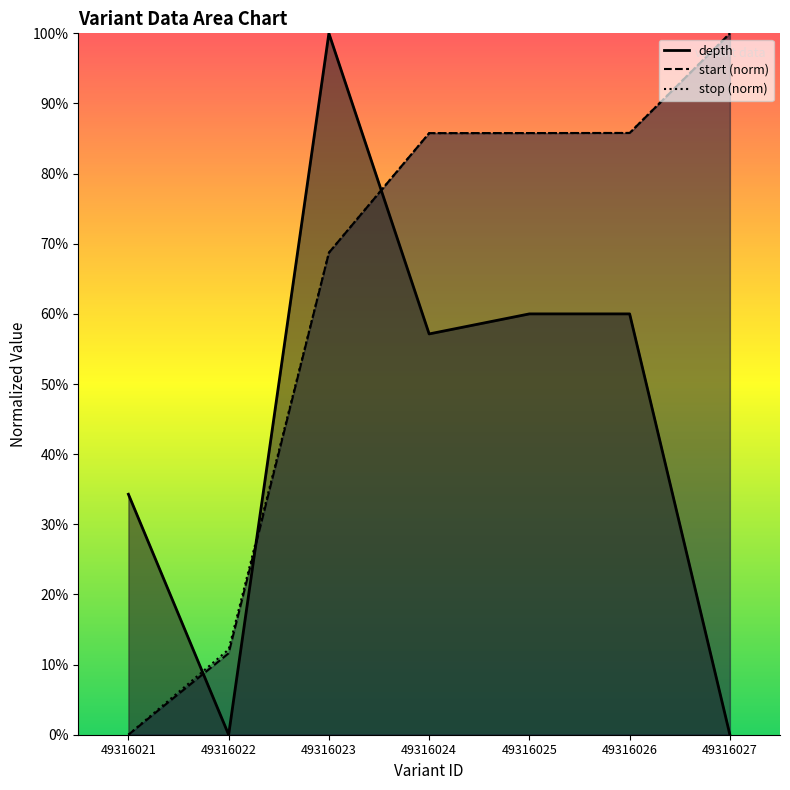

The stop series shows 127.7 at 49316024. True or false?

False